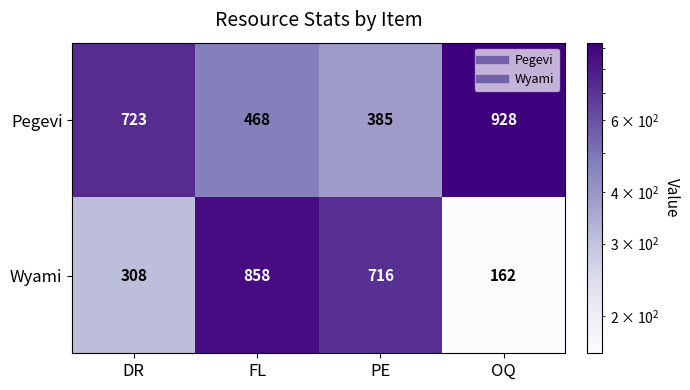

The value of Pegevi at DR is 1301. True or false?

False